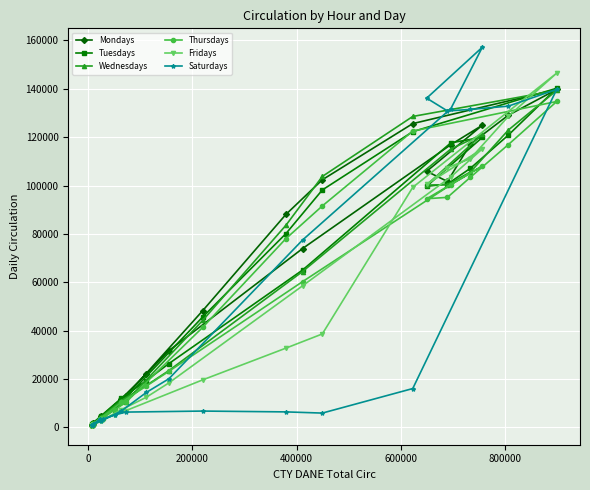

Which series has the widest spread of values?

Saturdays